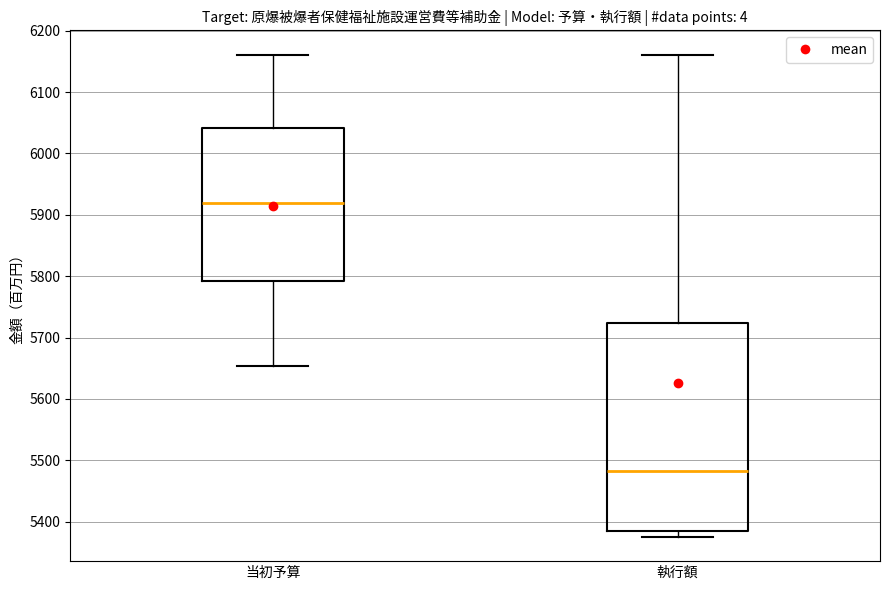

Where is the lower edge of the box for 執行額 on the y-axis? The values are not printed on the chart, so give them approximately, as read against the axis.

5380